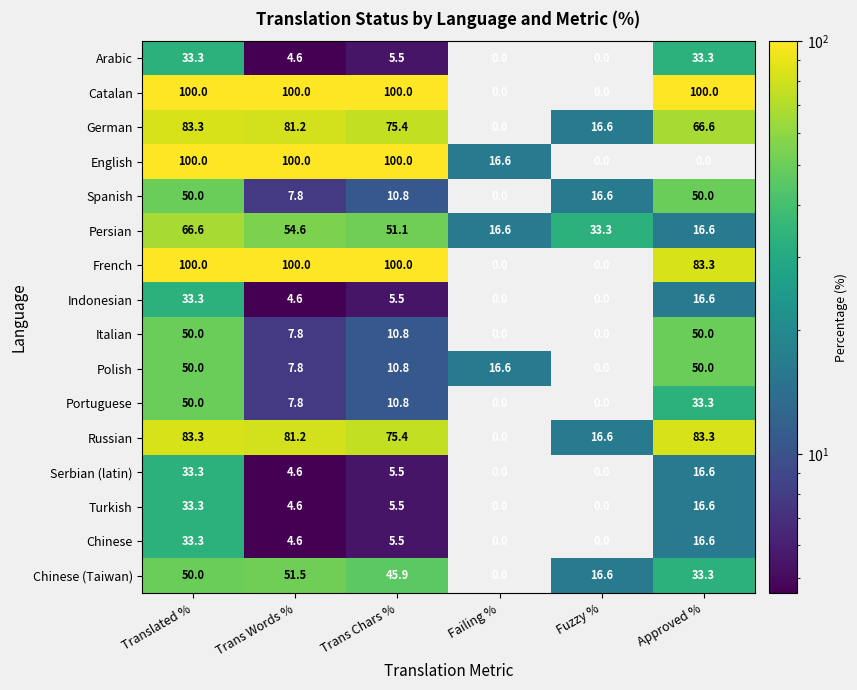

What is the difference between the maximum and minimum values in the Russian series?

83.3